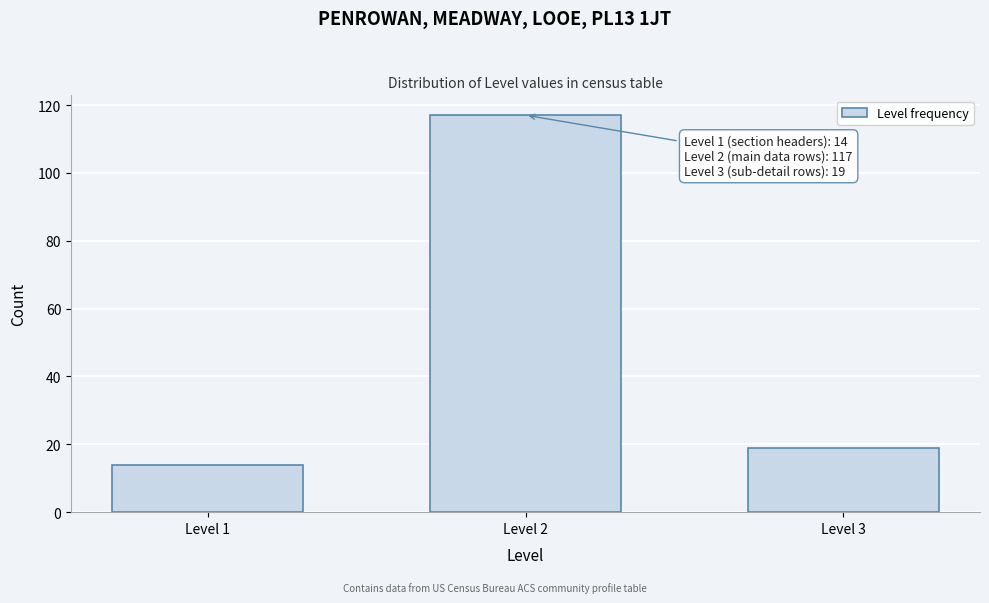

Reading right to left, list all the values displayed in this chart.

Level 3=19	Level 2=117	Level 1=14